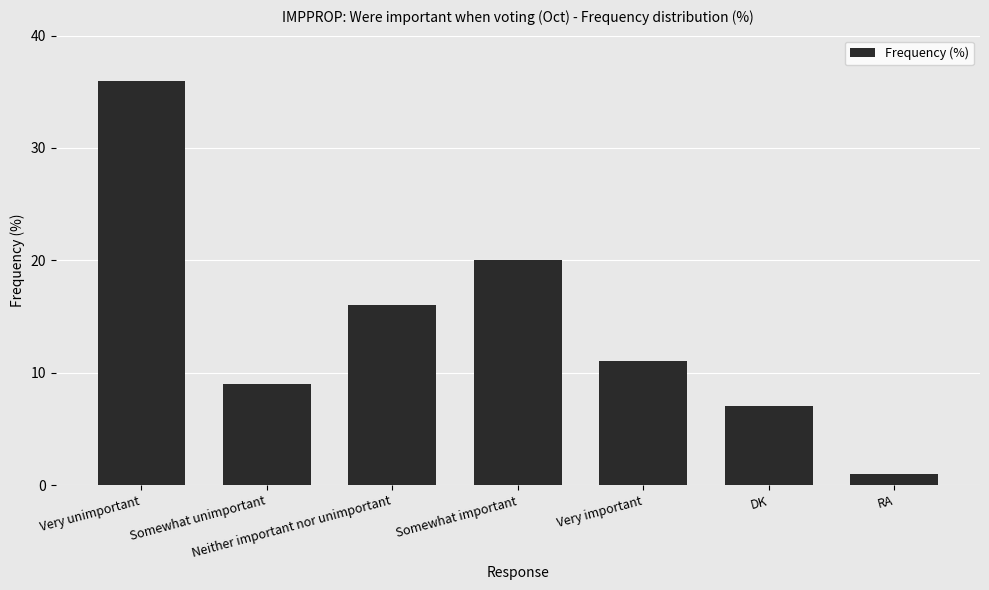

What is the change in value from Neither important nor unimportant to RA?

-15